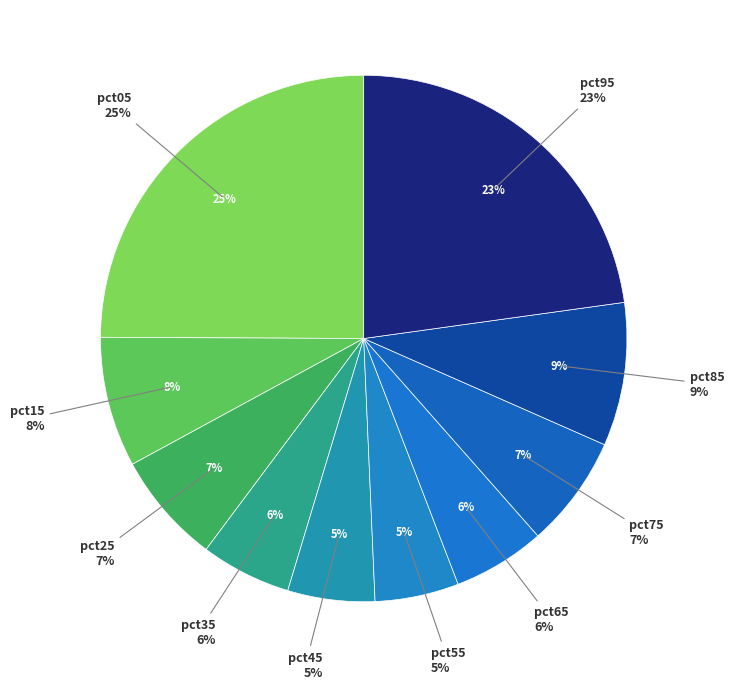

To the nearest percent, what is the average slice percentage?

10%